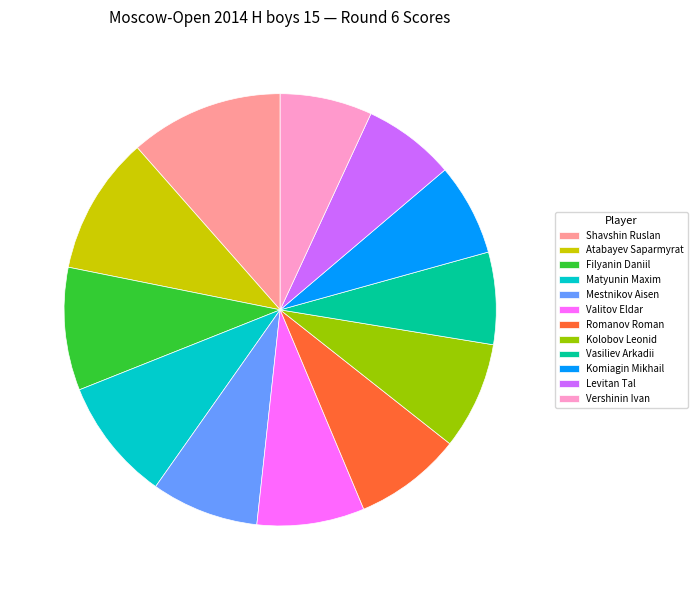

Combined, do Matyunin Maxim and Filyanin Daniil account for over 50%?

No